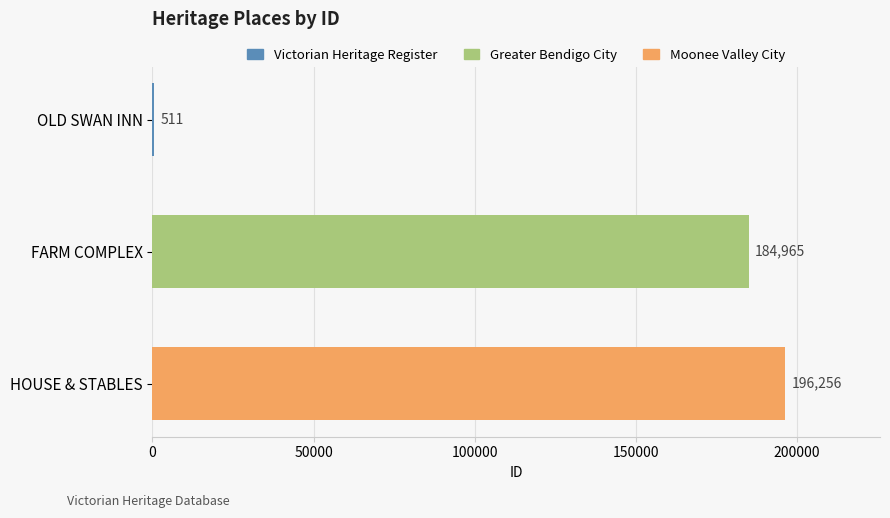

What is the difference between the values at HOUSE & STABLES and FARM COMPLEX?

11291